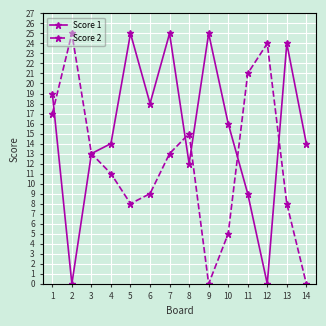

List the series in order of their overall mean, highest first.

Score 1, Score 2